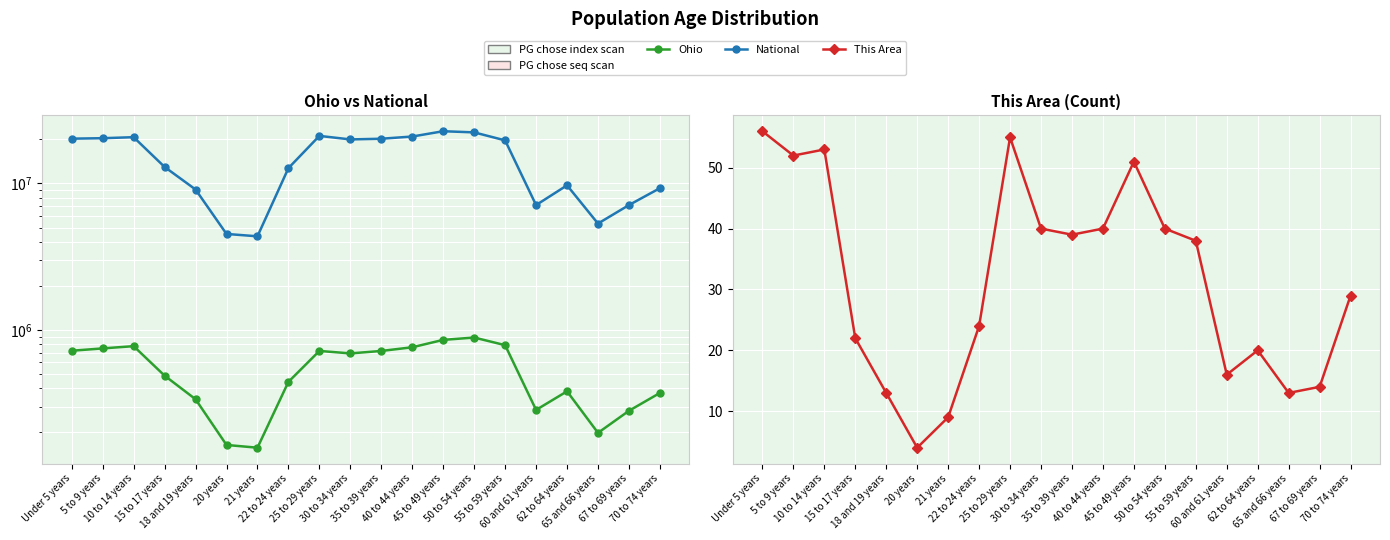

True or false: National and This Area intersect in this chart.

False